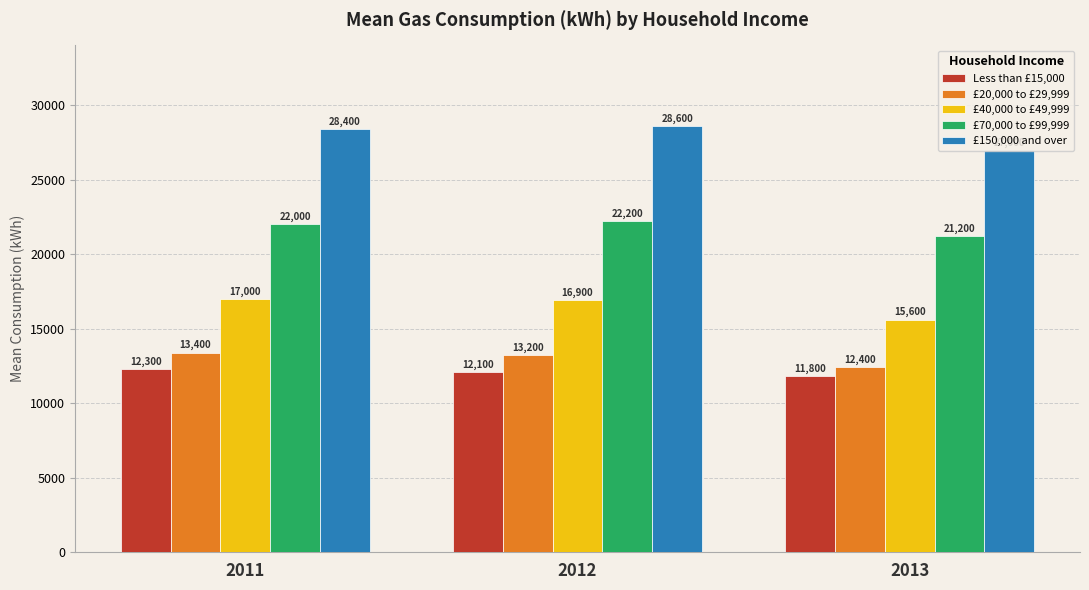

The value of £40,000 to £49,999 at 2013 is 15600. True or false?

True